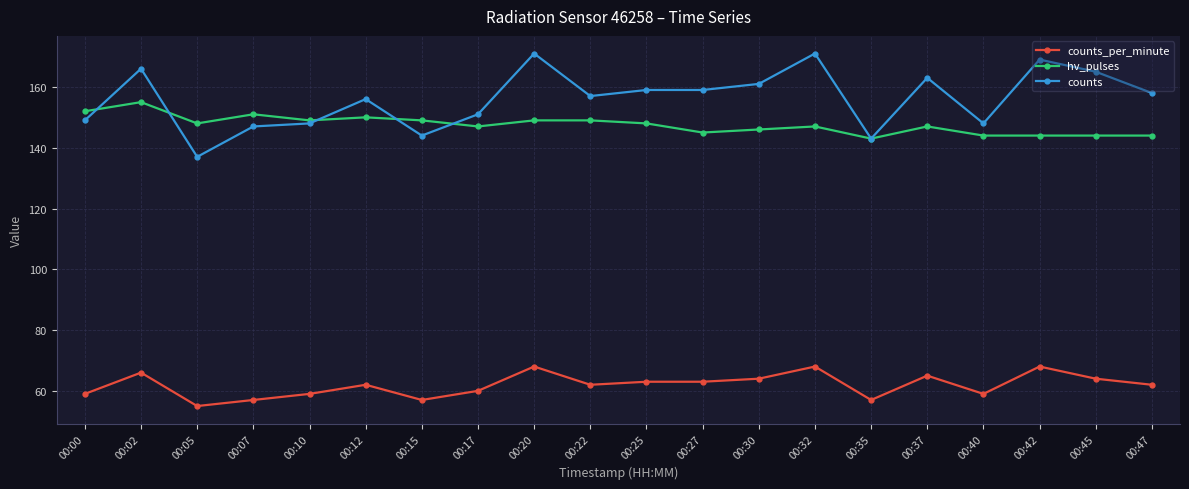

The hv_pulses series shows 149 at 00:20. True or false?

True